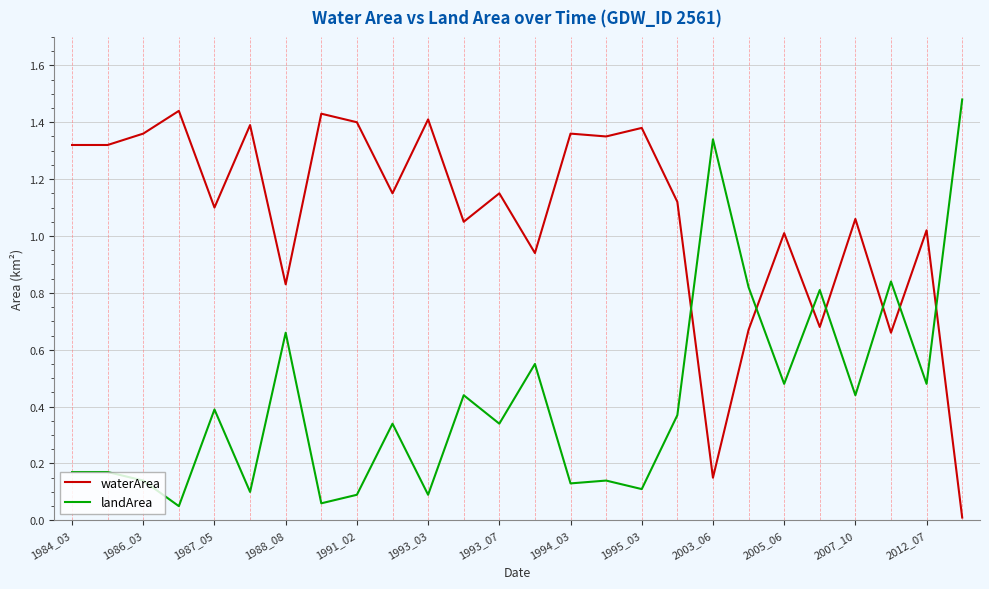

Which series has the largest total across all categories?

waterArea